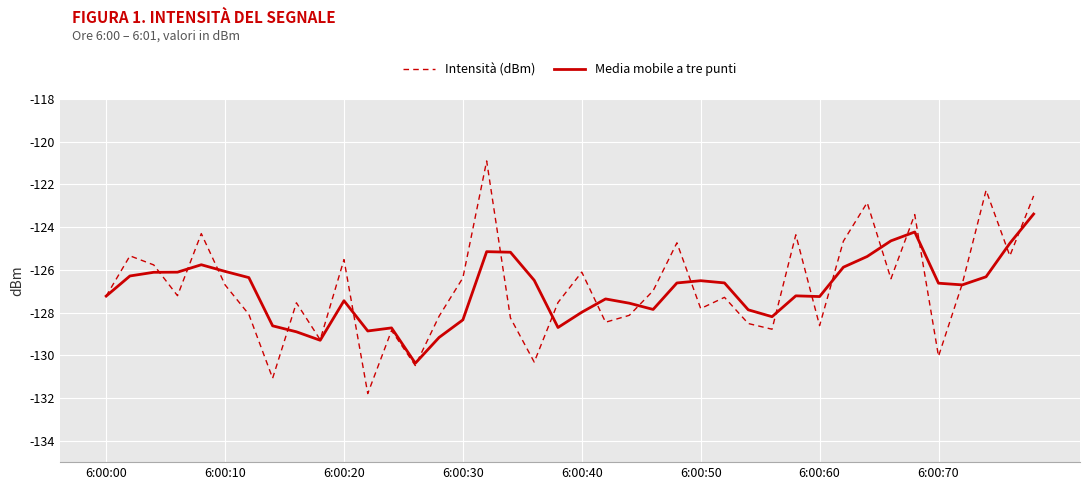

Rank the series by their maximum value, from lowest to highest.

Media mobile a tre punti, Intensità (dBm)